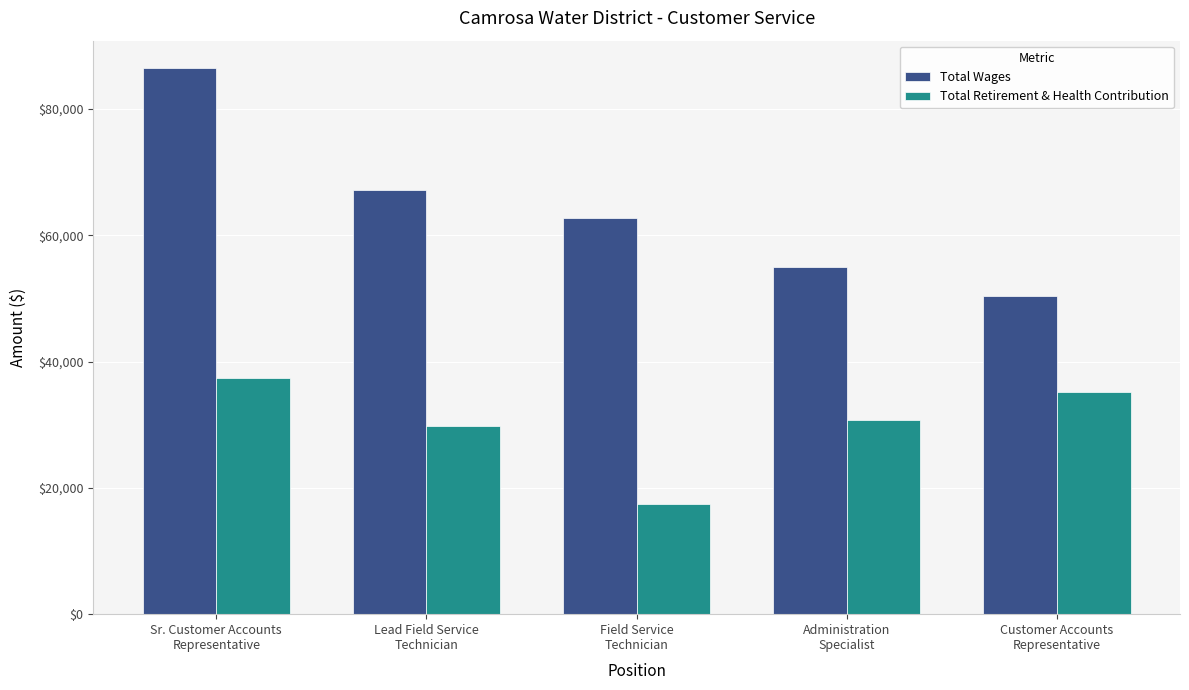

At which label is Total Wages closest to 68398?

Lead Field Service
Technician